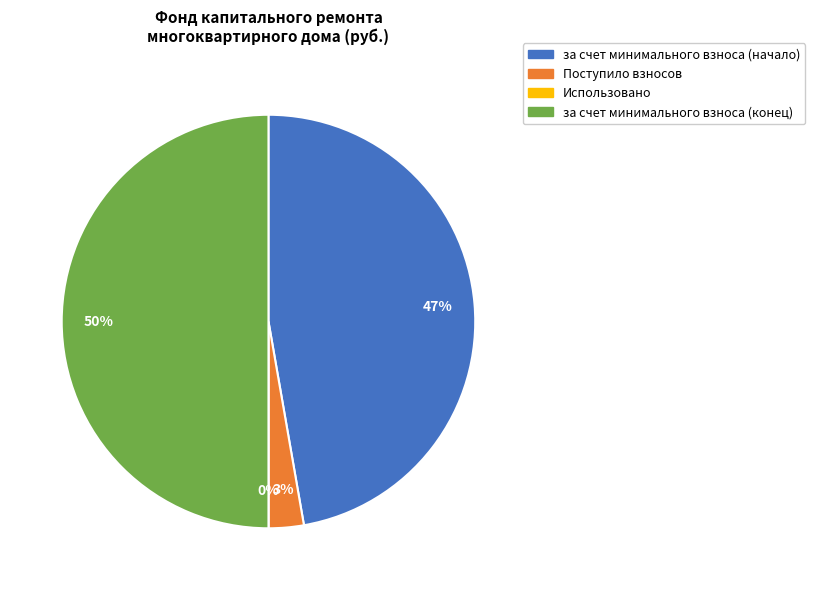

What is the largest slice in the pie chart?

за счет минимального взноса (конец)